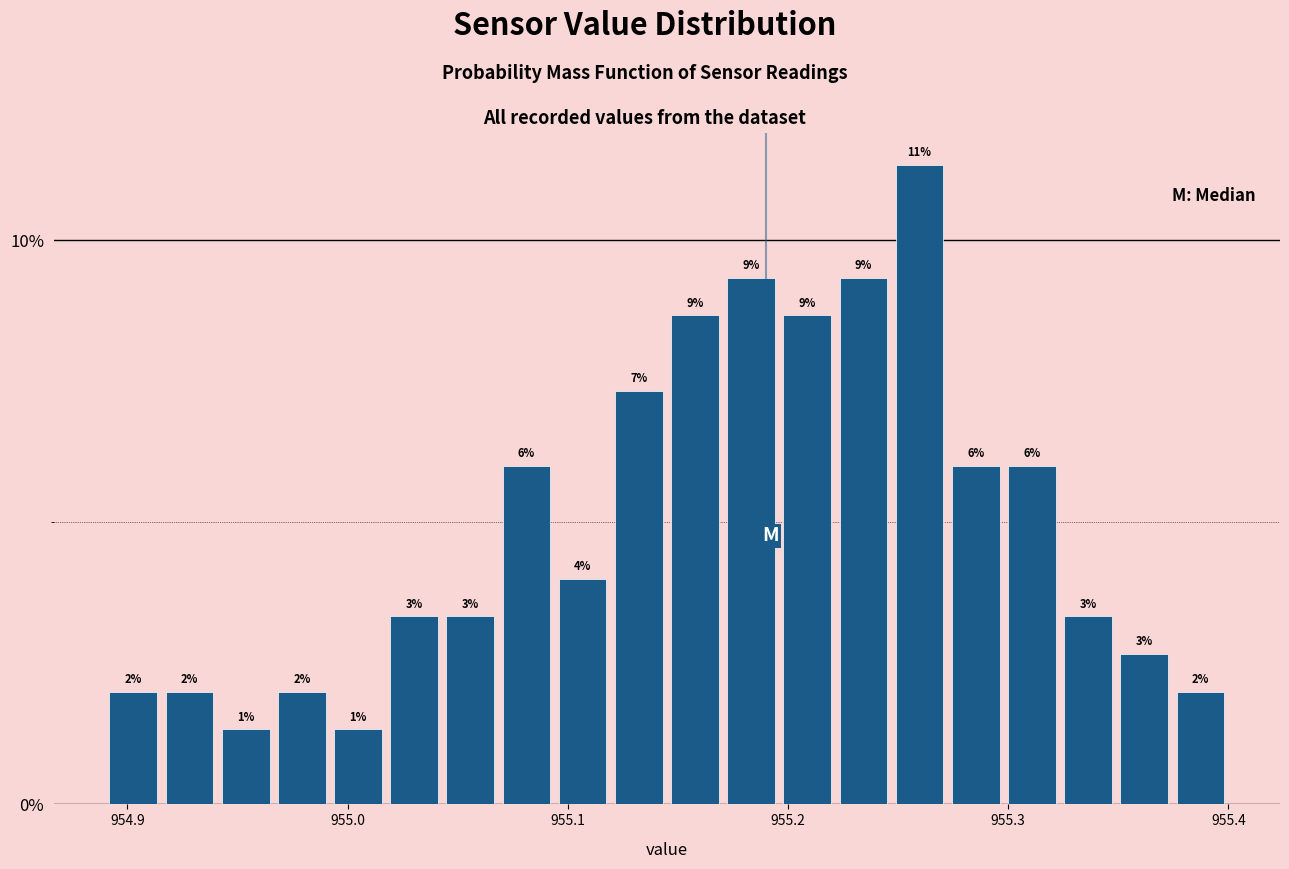

Read against the x-axis, roughly where is the centre of the tallest bar?

955.26